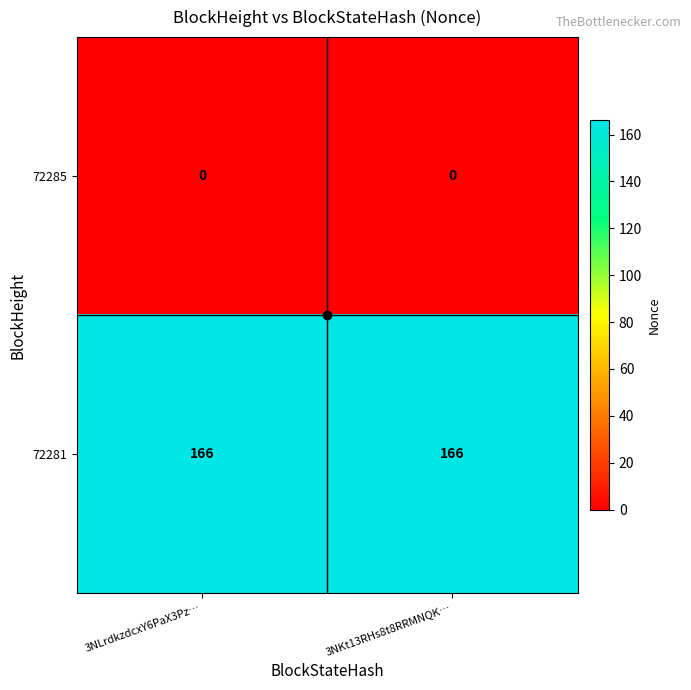

Which series has the largest total across all categories?

72281